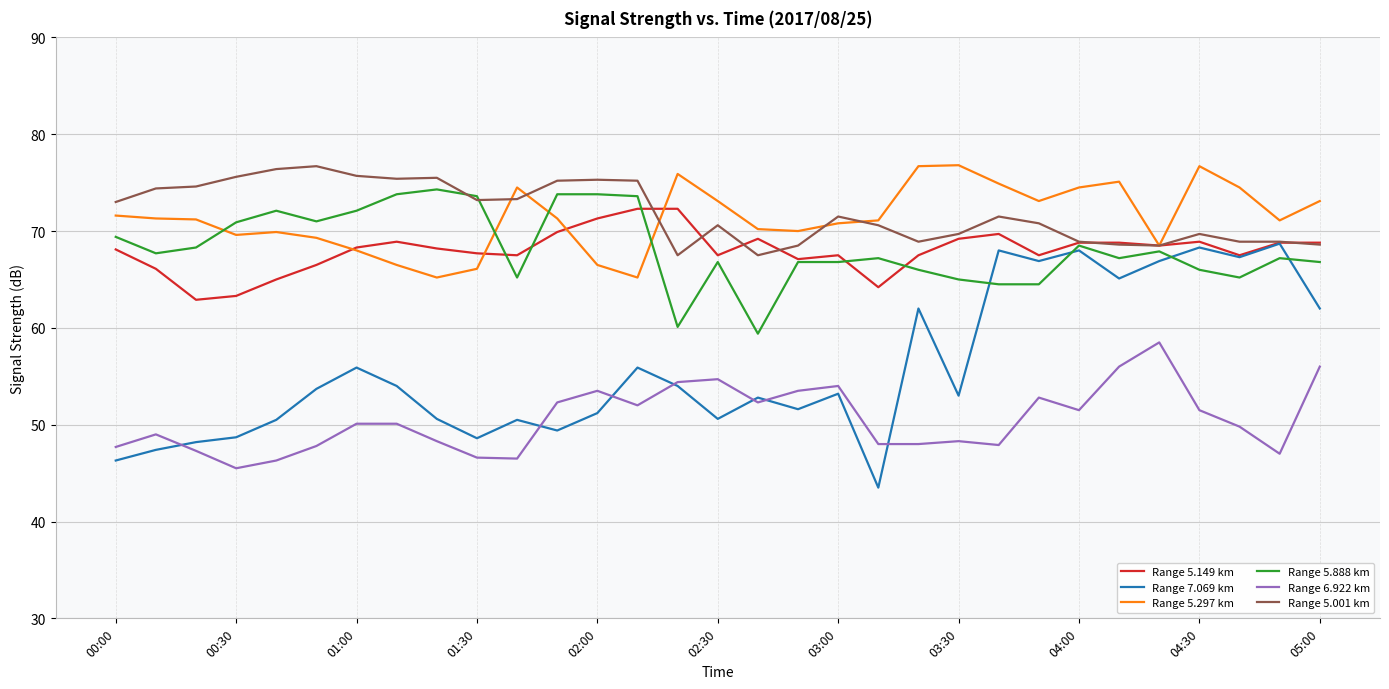

True or false: Range 5.888 km and Range 6.922 km cross at least once.

False